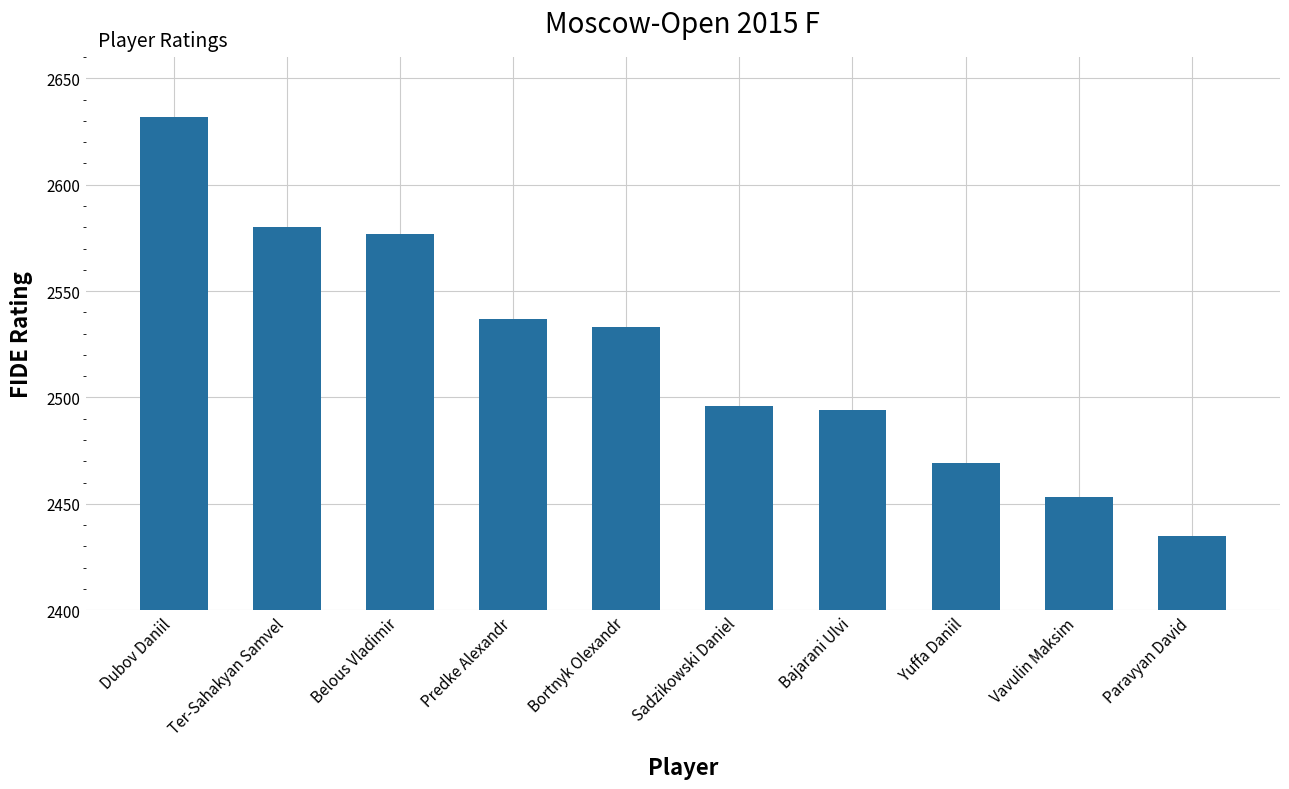

What is the value of the 4th bar from the left?

2537